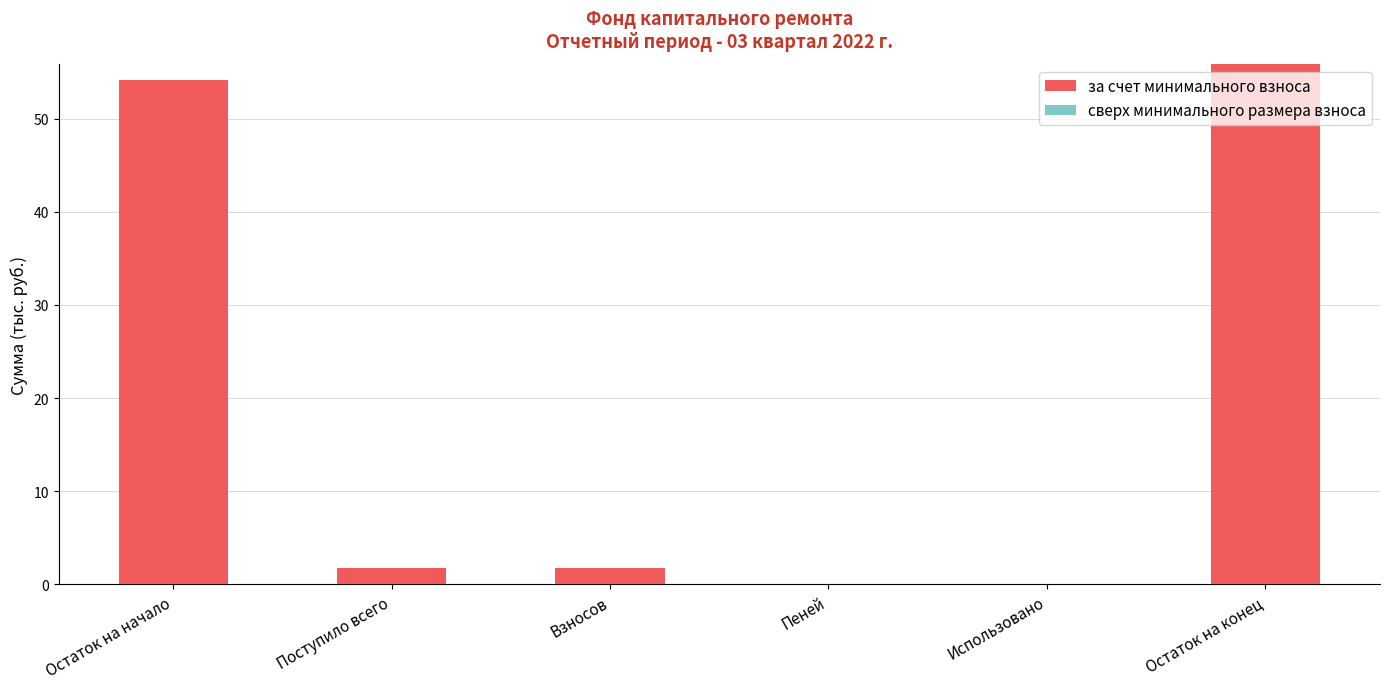

The chart shows a value of 24.5 at Остаток на конец. True or false?

False